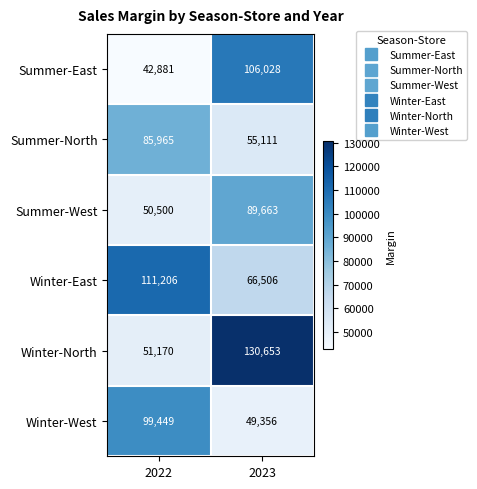

What is the difference between the Winter-North values at 2022 and 2023?

79483